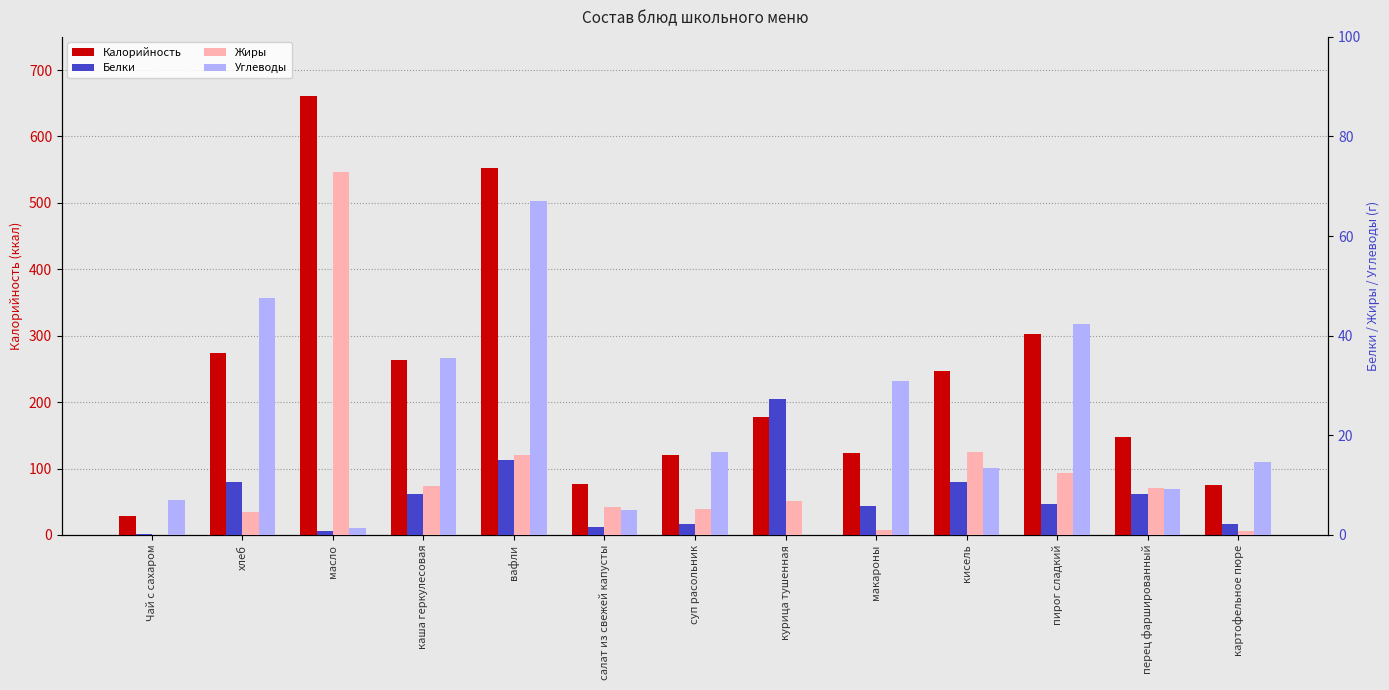

Between Чай с сахаром and кисель, which series saw the biggest shift?

Калорийность